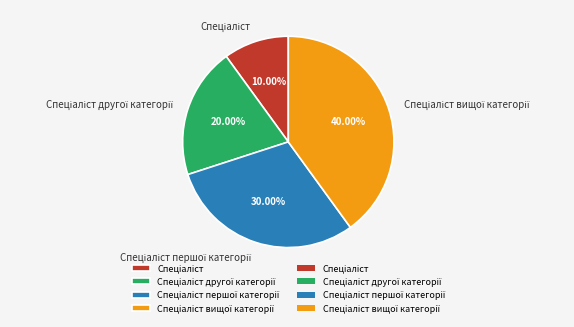

Count the number of slices in the pie.

4